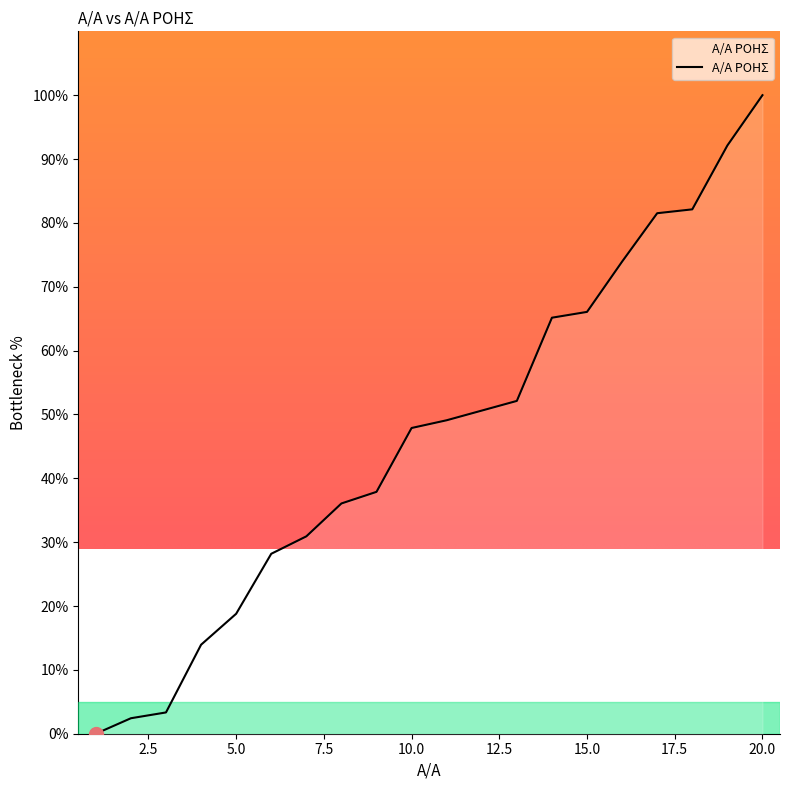

What is the difference between the maximum and minimum values?

100.0